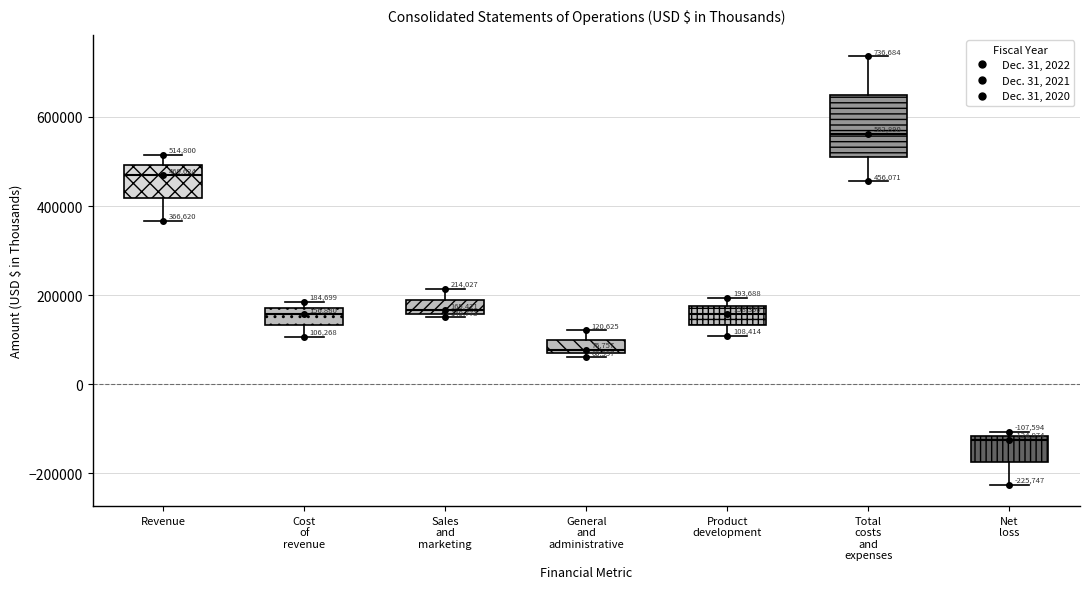

Which box is the tallest, from its lower edge to its upper edge?

Total costs and expenses